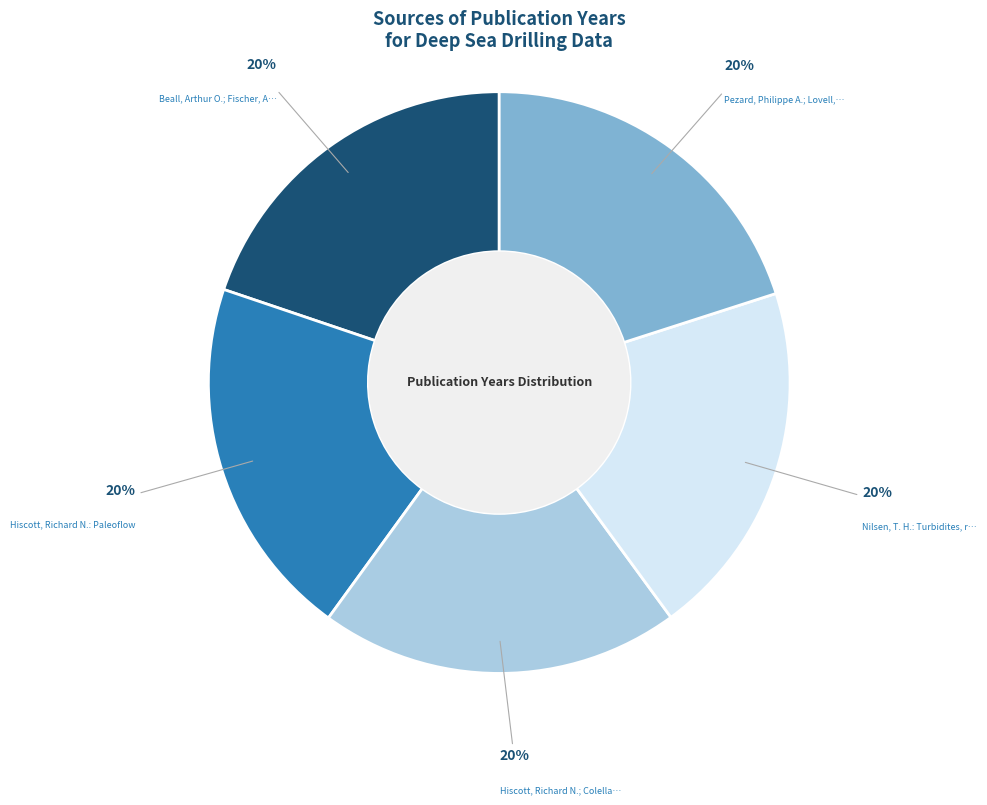

To the nearest percent, what is the average slice percentage?

20%